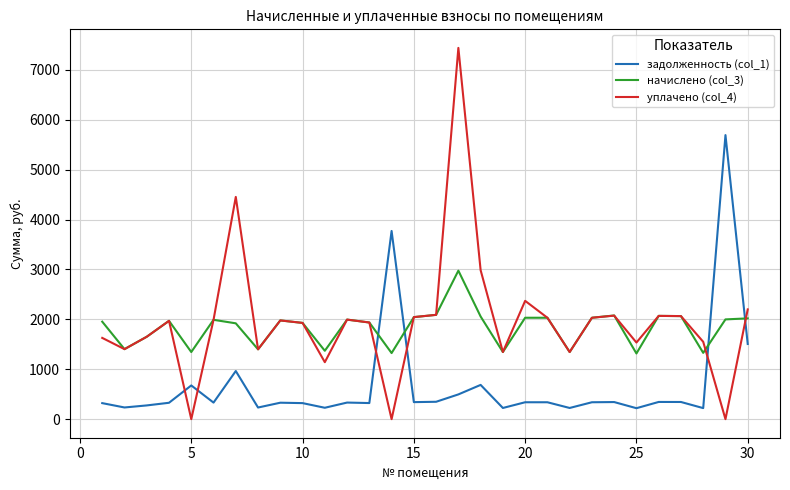

Rank the series by their maximum value, from highest to lowest.

уплачено (col_4), задолженность (col_1), начислено (col_3)